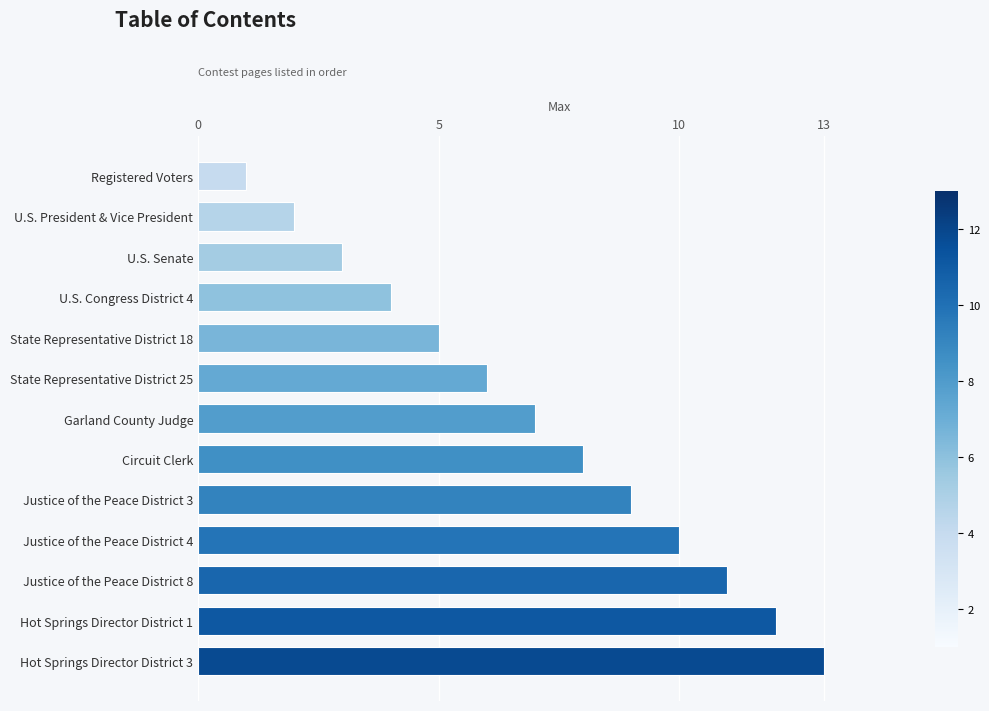

What is the smallest value displayed?

1